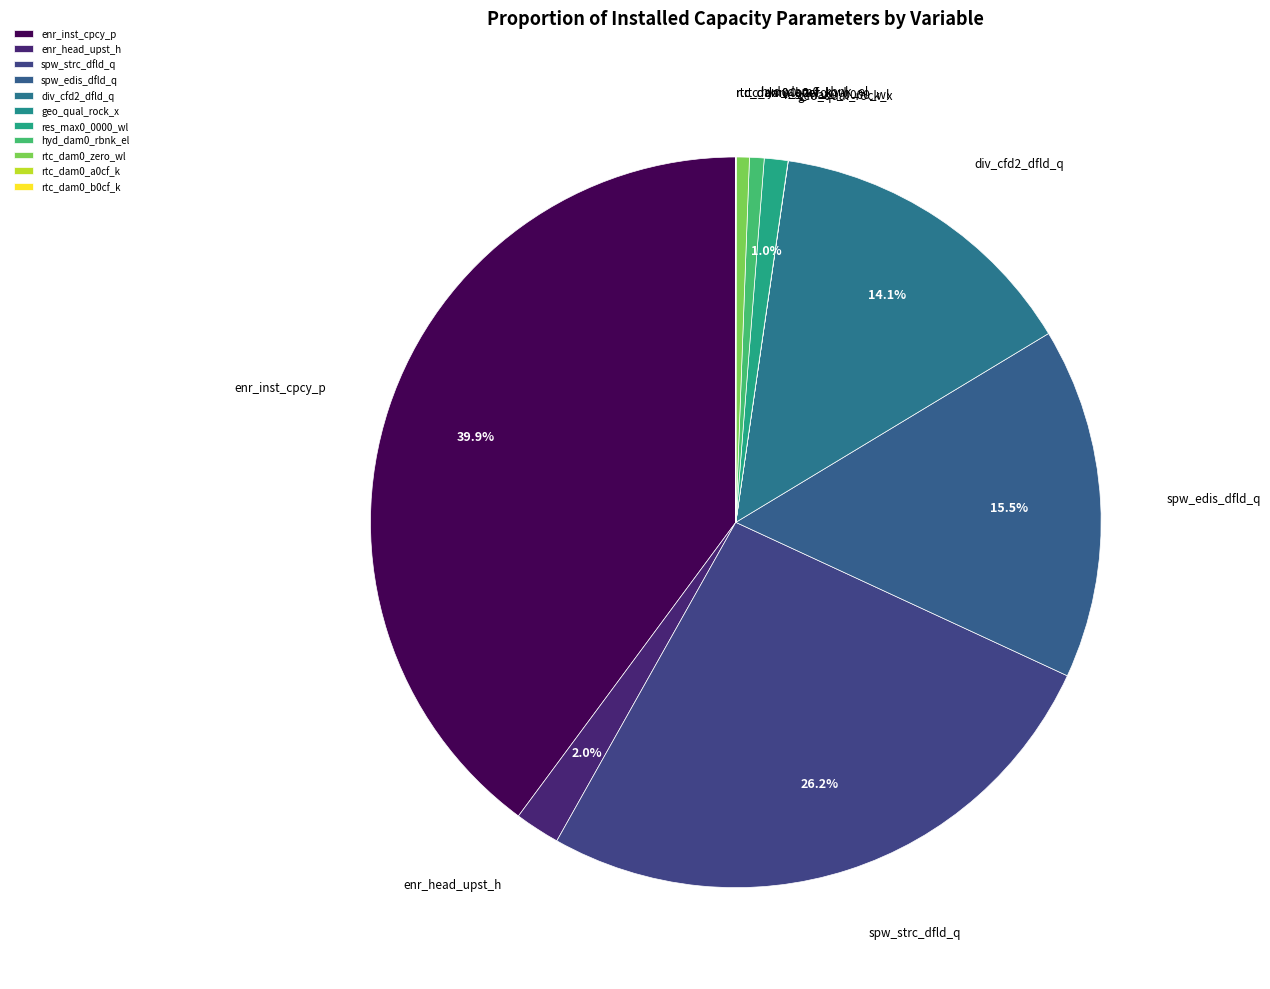

To the nearest percent, what is the difference between the largest and smallest slice percentages?

40%